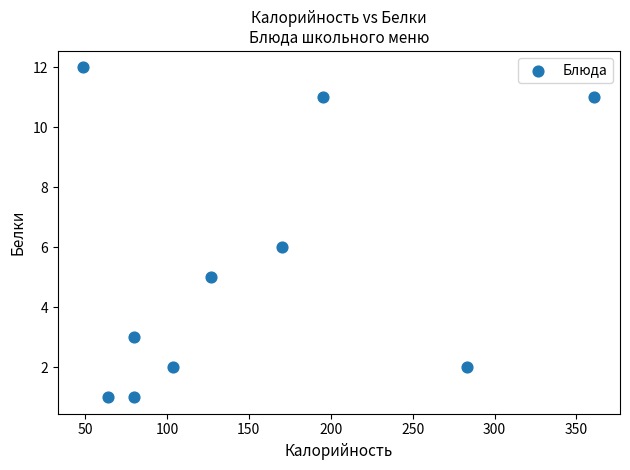

What is the range of Y values (max minus min)?

11